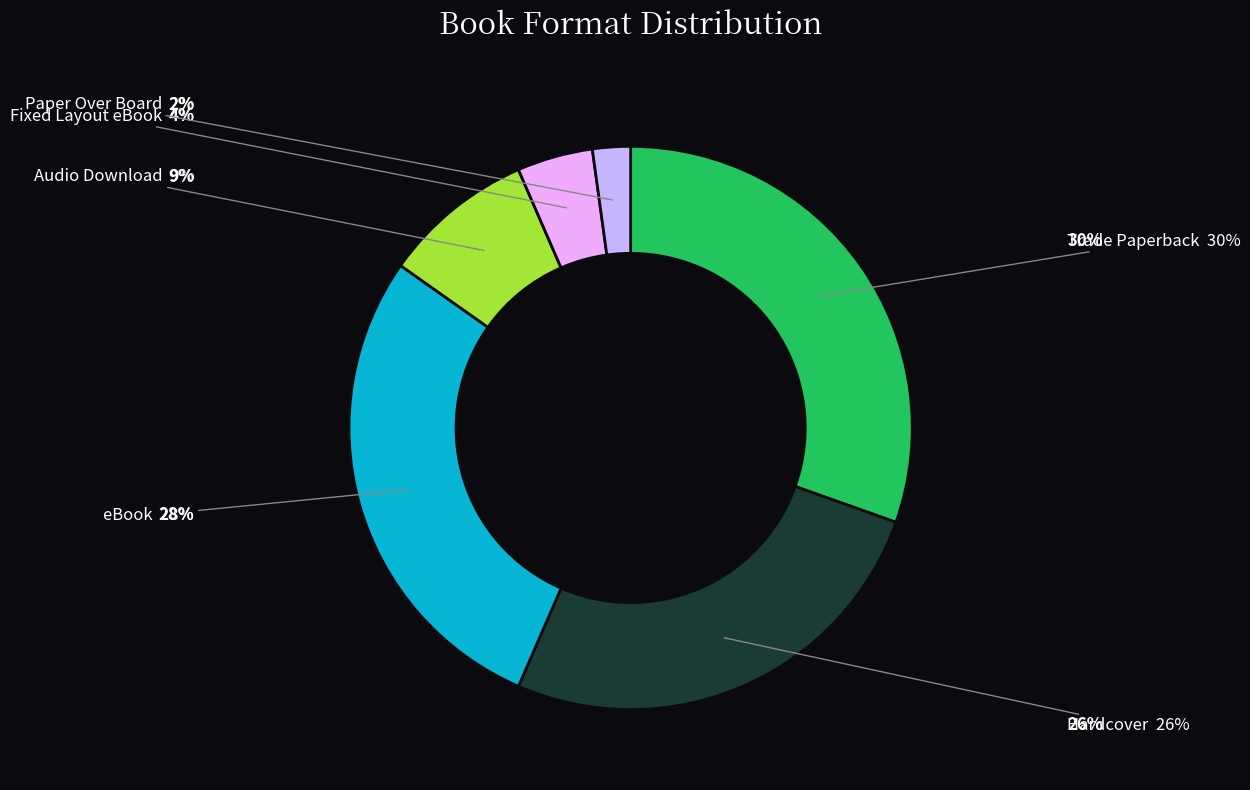

Count the number of slices in the pie.

6